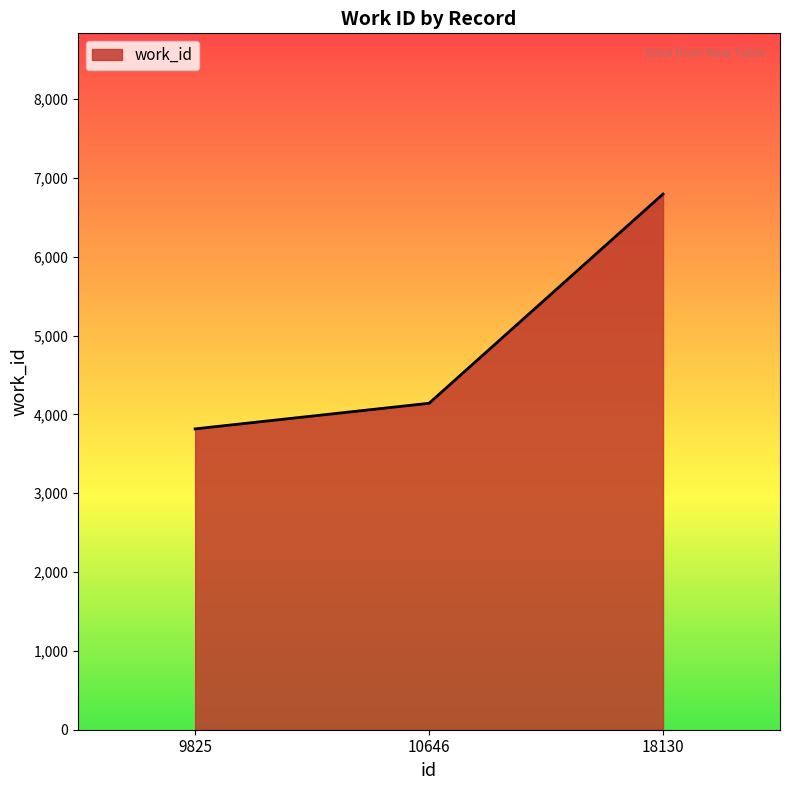

What is the change in value from 10646 to 18130?

+2654